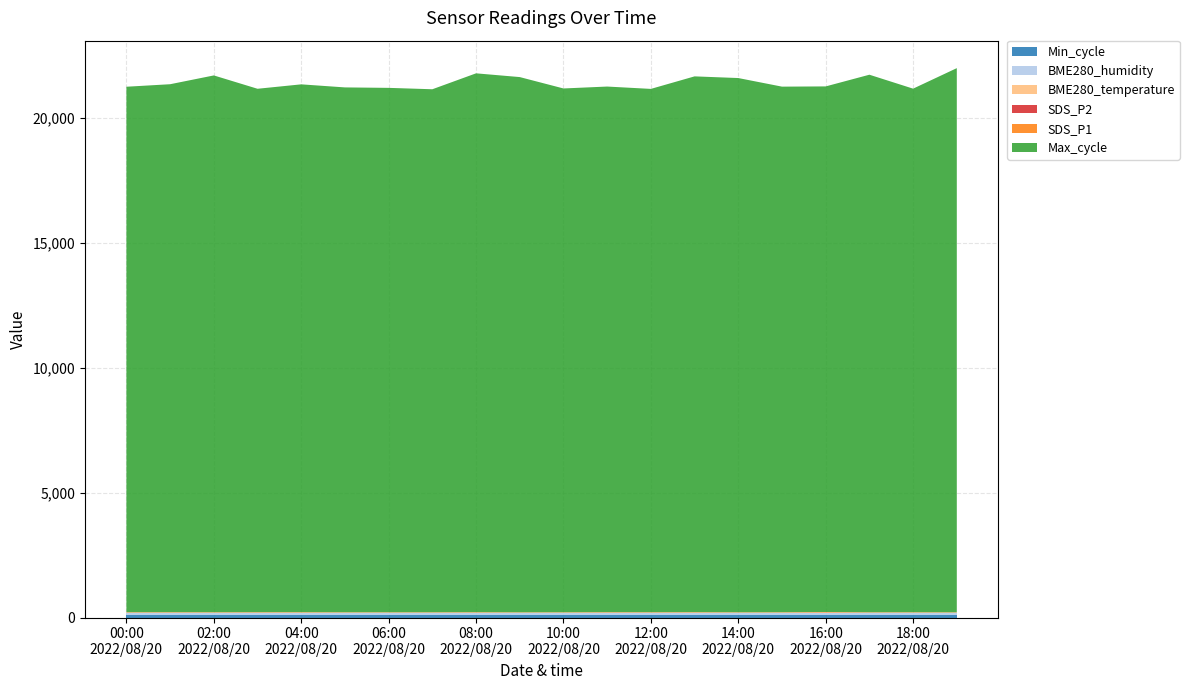

Reading left to right, extract all data points from this chart.

BME280_humidity: 100.0	100.0	100.0	100.0	100.0	100.0	100.0	100.0	100.0	100.0	100.0	100.0	100.0	100.0	100.0	100.0	100.0	100.0	100.0	100.0
BME280_temperature: 16.7	16.7	16.7	16.8	16.8	16.9	17.0	17.1	17.1	17.1	17.1	17.1	17.0	17.0	16.9	16.8	16.8	16.7	16.7	16.7
SDS_P1: 8.6	9.6	7.8	9.4	10.1	6.7	5.8	6.0	9.2	5.1	6.2	9.8	8.3	11.1	6.0	8.3	16.7	6.1	7.6	5.2
SDS_P2: 5.1	5.5	5.3	5.6	4.9	4.6	5.3	5.3	5.4	4.6	5.0	5.8	5.5	5.0	5.0	4.8	5.8	5.5	5.3	4.7
Min_cycle: 82.0	82.0	82.0	82.0	82.0	82.0	82.0	82.0	82.0	82.0	82.0	82.0	82.0	82.0	82.0	82.0	82.0	82.0	82.0	82.0
Max_cycle: 21030.0	21129.0	21483.0	20947.0	21124.0	21005.0	20987.0	20931.0	21565.0	21420.0	20963.0	21035.0	20943.0	21442.0	21380.0	21034.0	21034.0	21513.0	20954.0	21778.0